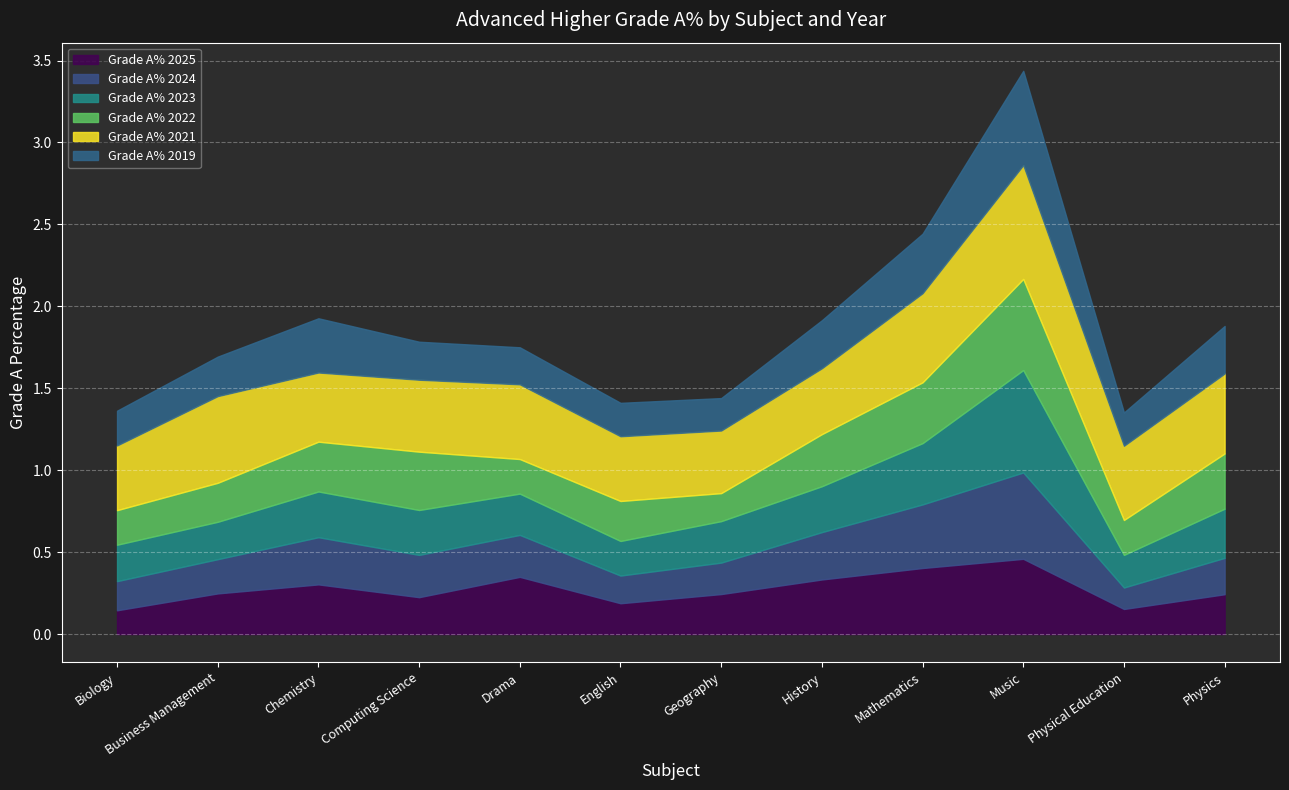

Rank the categories by Grade A% 2022 value from lowest to highest.

Geography, Biology, Drama, Physical Education, Business Management, English, Chemistry, History, Physics, Computing Science, Mathematics, Music